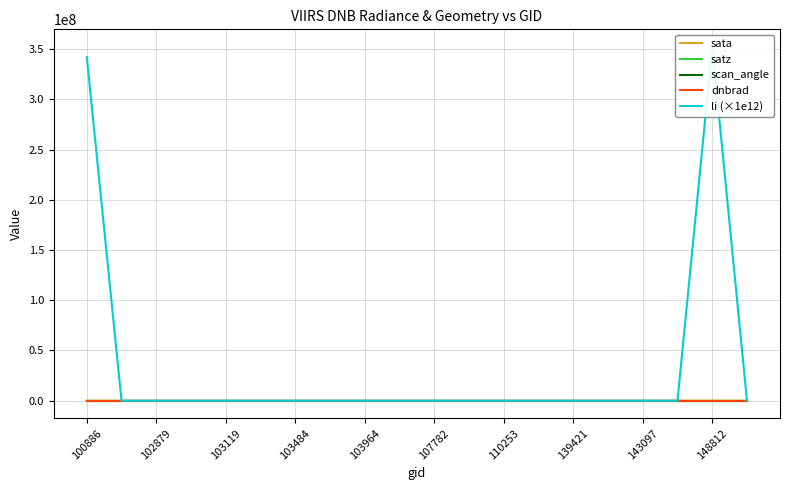

True or false: scan_angle and satz cross at least once.

False